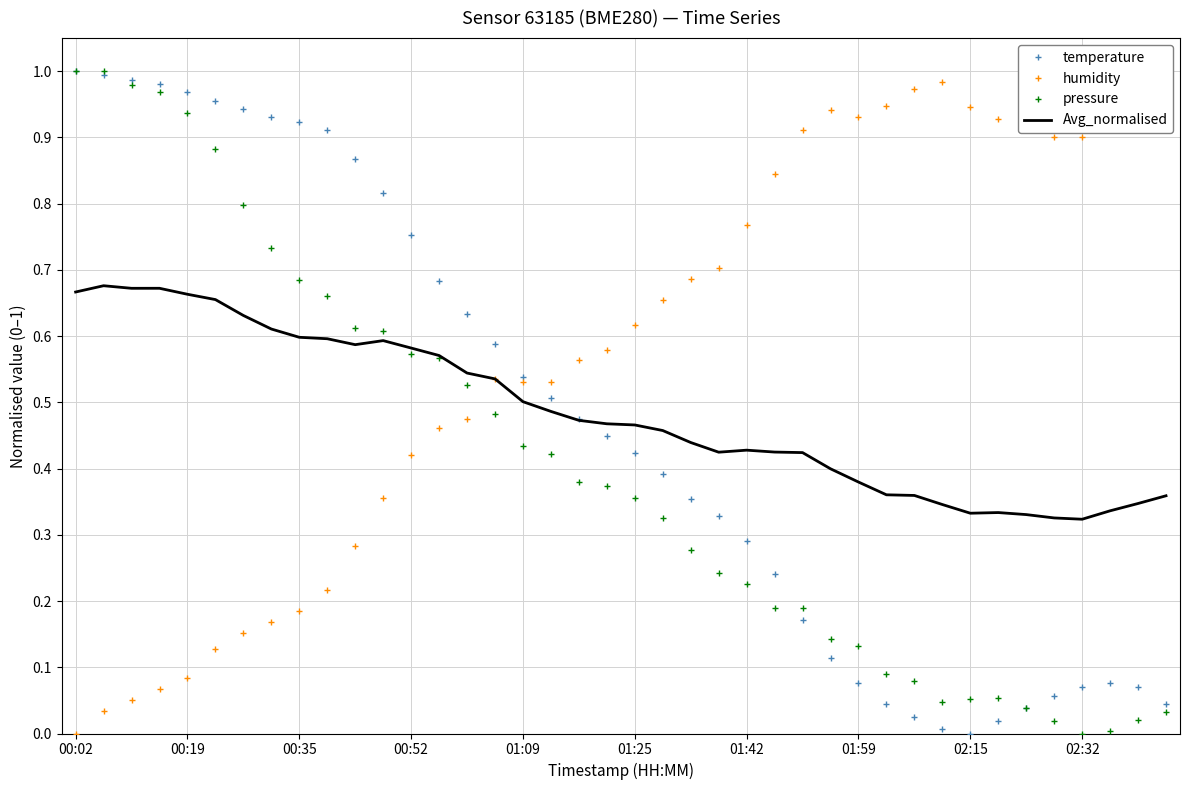

After their last crossing, which series has the higher values: temperature or Avg_normalised?

Avg_normalised